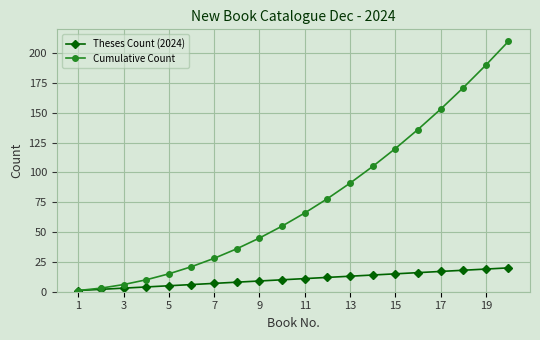

Which series has the largest range (max minus min)?

Cumulative Count